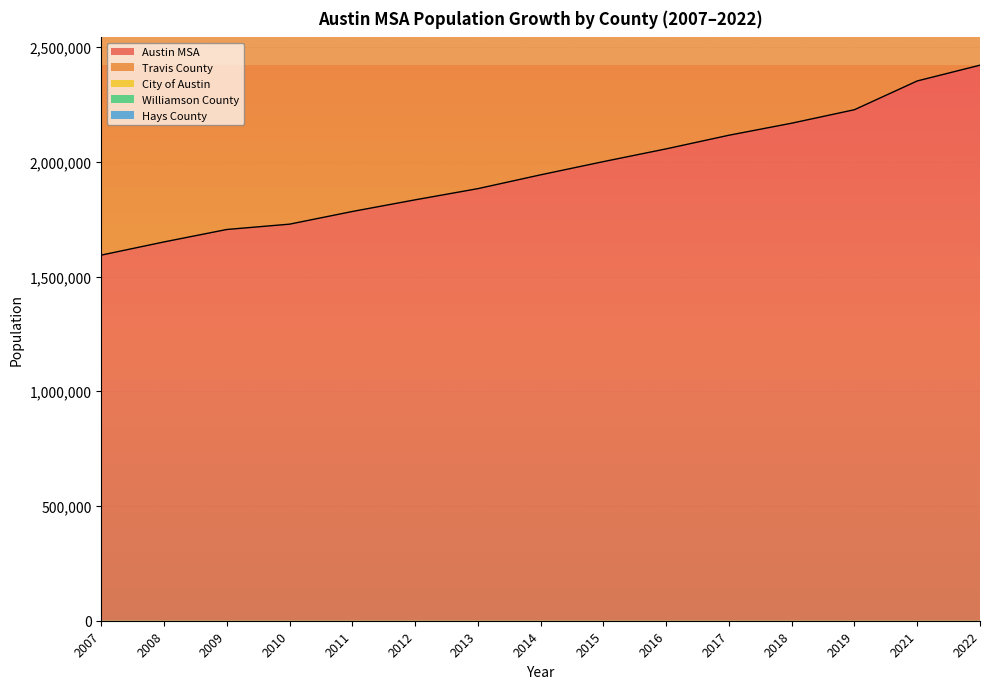

At which label is Hays County closest to 4747898?

2015